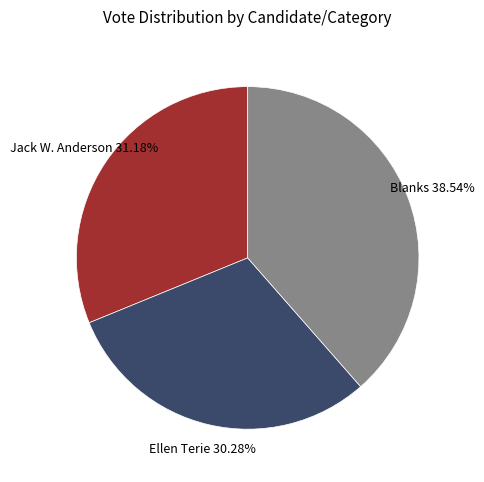

What is the largest slice in the pie chart?

Blanks